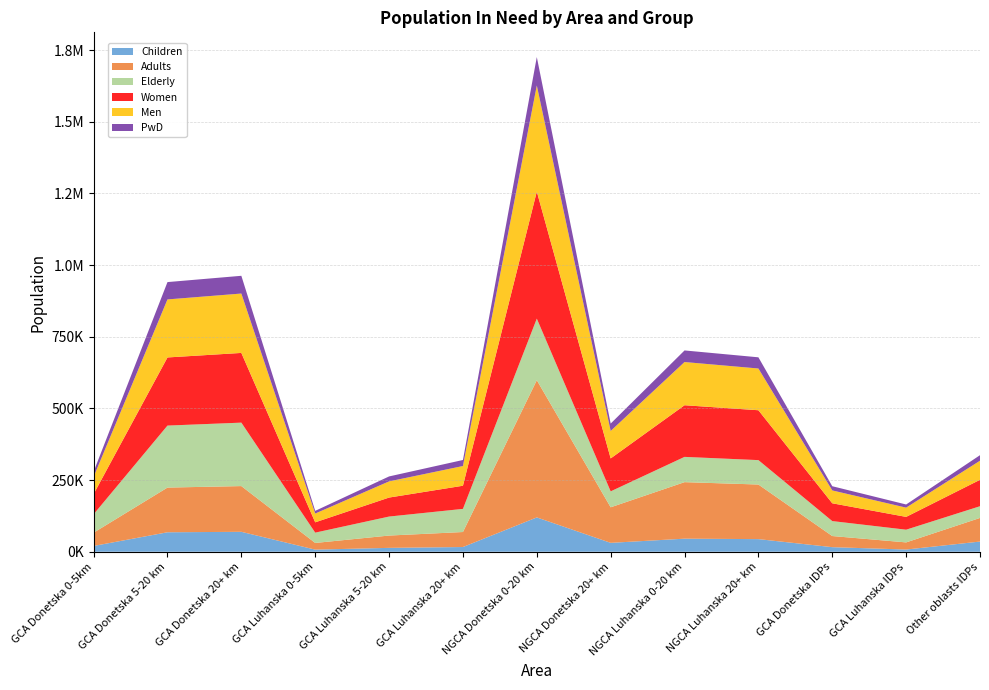

Reading right to left, what are all the values shown in this chart?

Children: 35503.0	7630.6	15947.2	44005.5	45559.6	31004.6	119673.7	16443.4	13496.8	7327.2	69474.6	67890.2	20149.8
Adults: 82399.0	24932.0	38823.6	190429.8	197156.7	124017.0	478694.9	52320.5	42944.6	23314.0	159532.2	155894.0	46269.3
Elderly: 40830.0	44334.4	52146.1	85131.7	88137.7	55633.4	214746.3	80722.1	66256.6	35969.8	221289.2	216242.7	64180.8
Women: 92128.0	44632.8	62055.2	173970.1	180114.9	114793.2	443094.0	80722.1	66256.6	35969.8	243161.2	237615.9	70524.4
Men: 66604.0	32264.2	44861.8	145596.9	150739.1	95861.8	370021.0	68763.9	56441.4	30641.2	207134.8	202411.1	60075.6
PwD: 19283.0	11010.5	14665.0	39023.5	40401.7	25690.8	99166.9	21036.3	17266.6	9373.8	61876.9	60465.8	17946.2